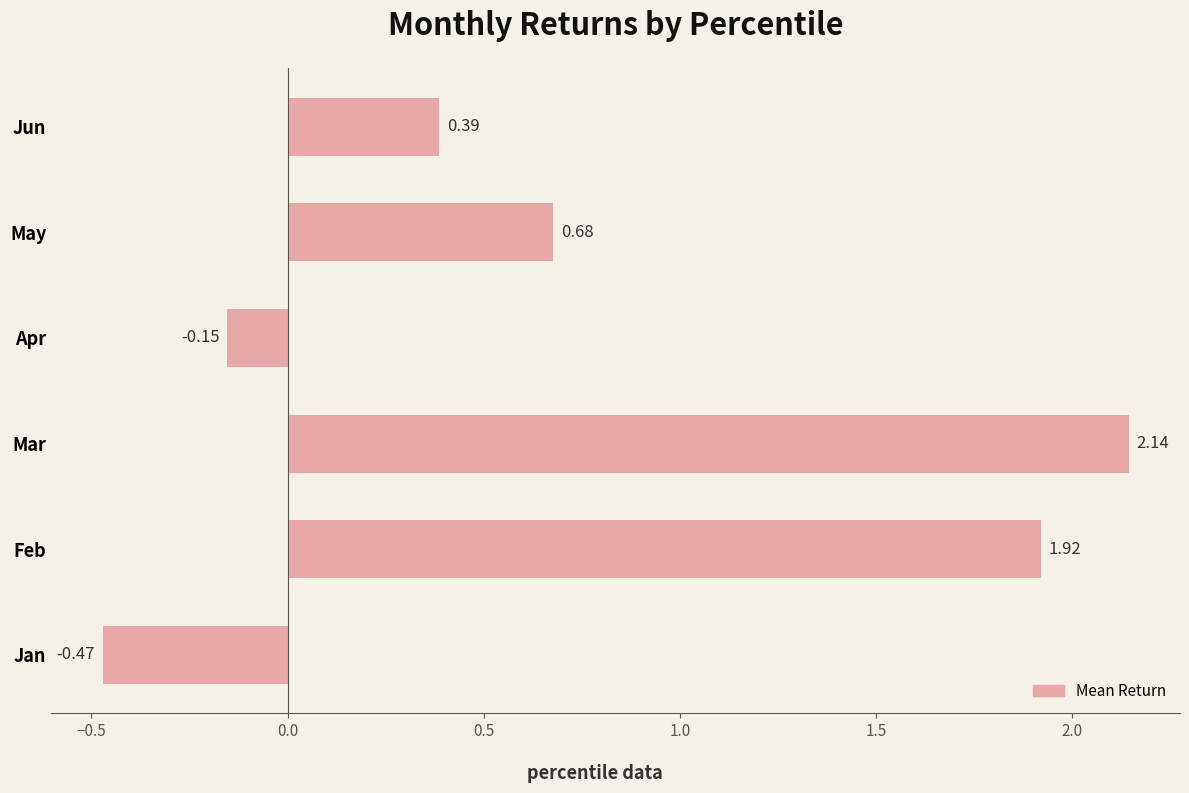

At which category does the chart reach its peak across all series?

Mar